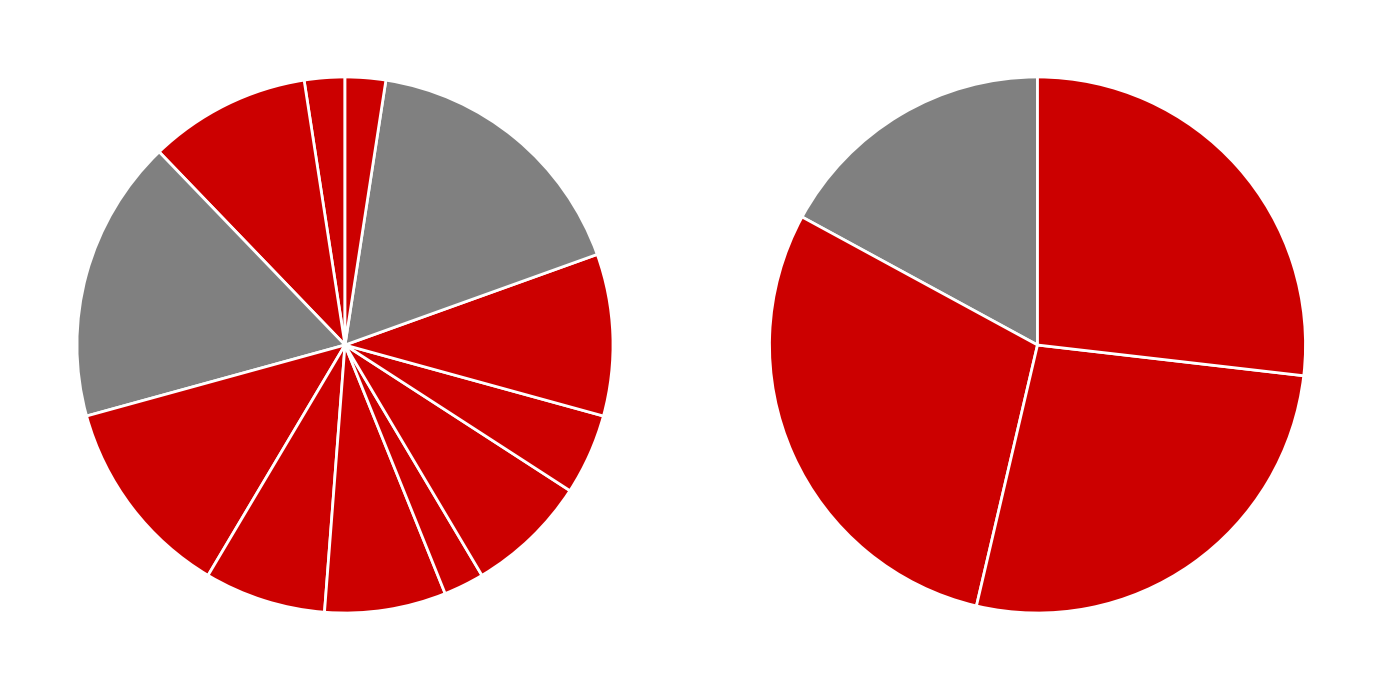

Is it true that 5 is 14% of the pie?

False